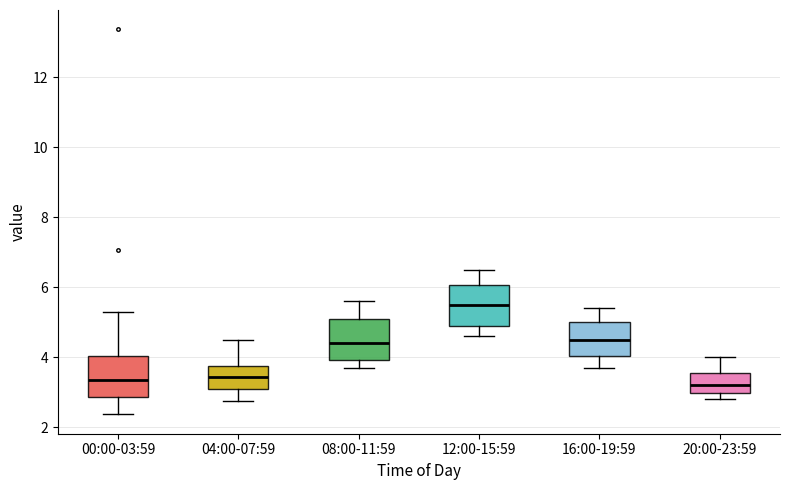

Where is the lower edge of the box for 20:00-23:59 on the y-axis? The values are not printed on the chart, so give them approximately, as read against the axis.

3.0